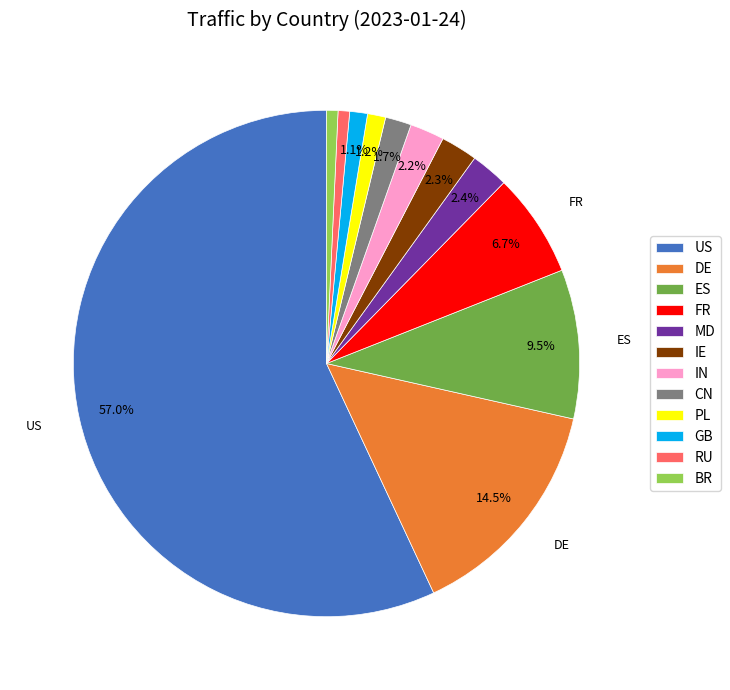

To the nearest percent, what percentage of the pie is RU?

1%